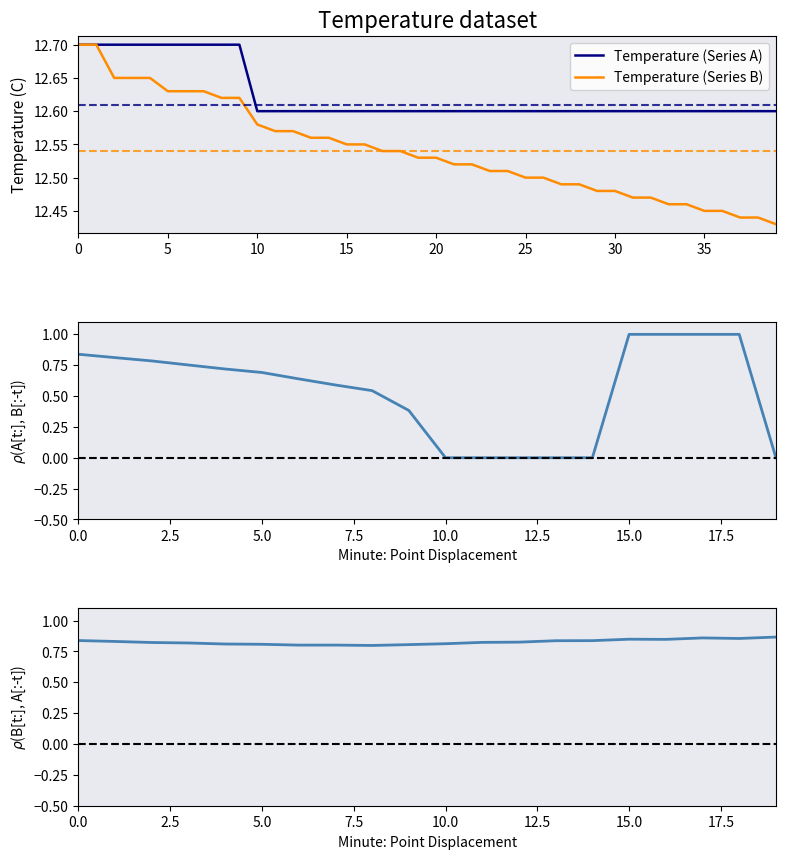

The Temperature (Series B) series shows 8.4 at 24. True or false?

False